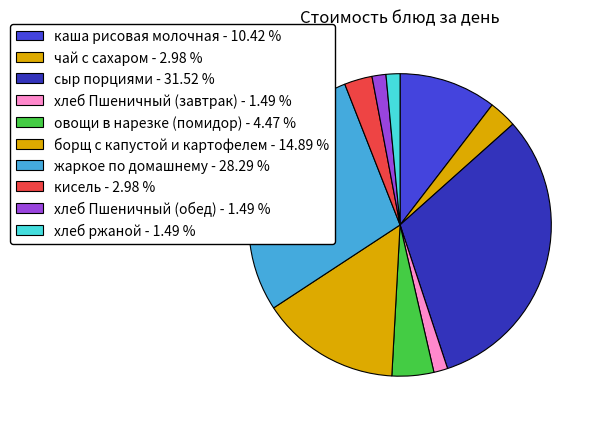

True or false: борщ с капустой и картофелем accounts for 5% of the total.

False